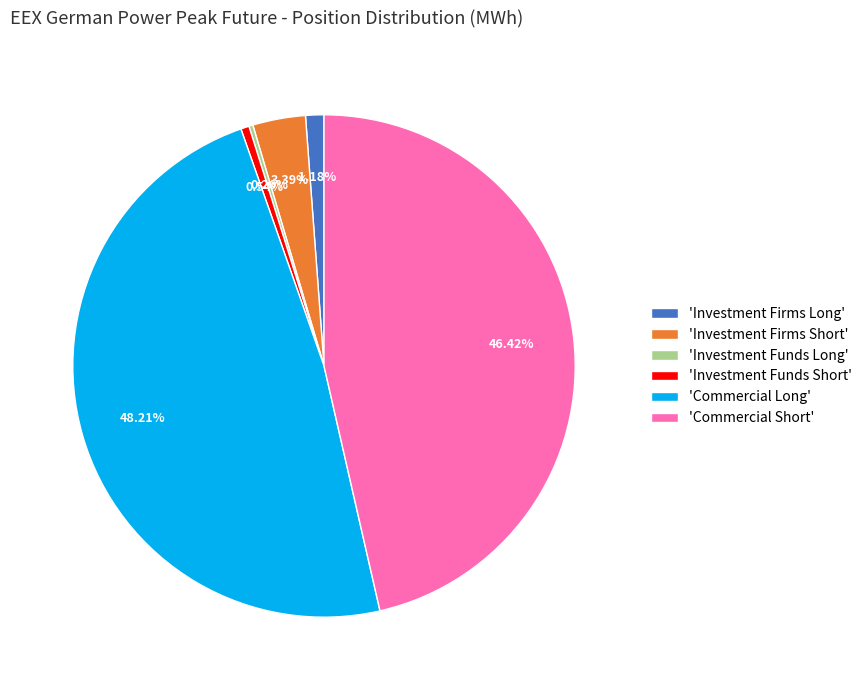

Which slice is the largest?

'Commercial Long'